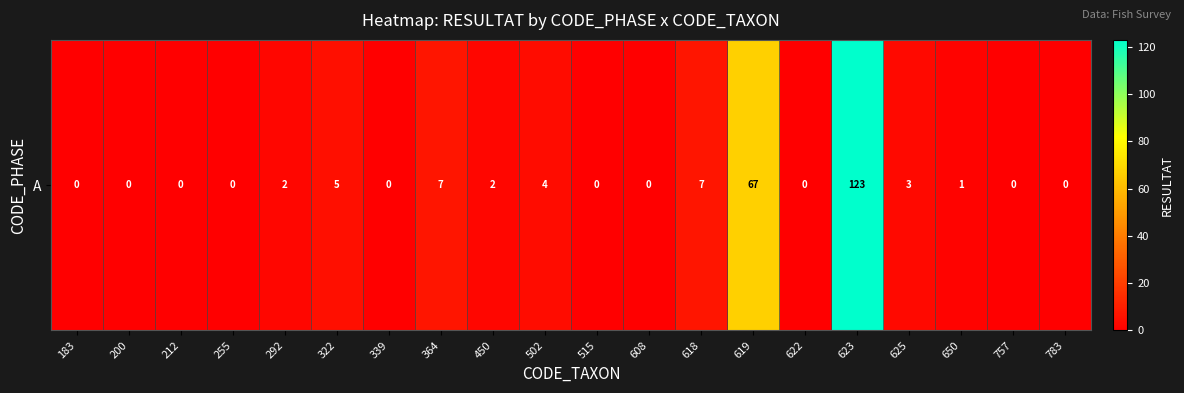

List the labels in order of value, smallest first.

183, 200, 212, 255, 339, 515, 608, 622, 757, 783, 650, 292, 450, 625, 502, 322, 364, 618, 619, 623